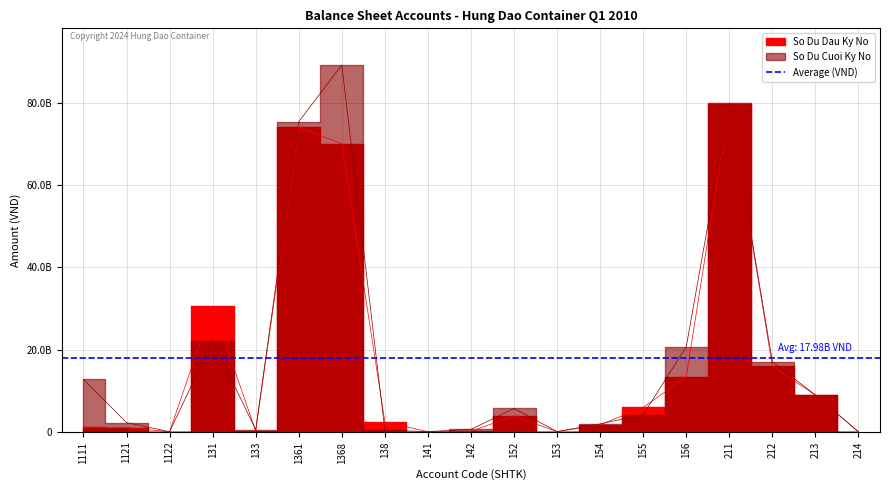

What is the average value of the So Du Dau Ky No series?

16283505688.2